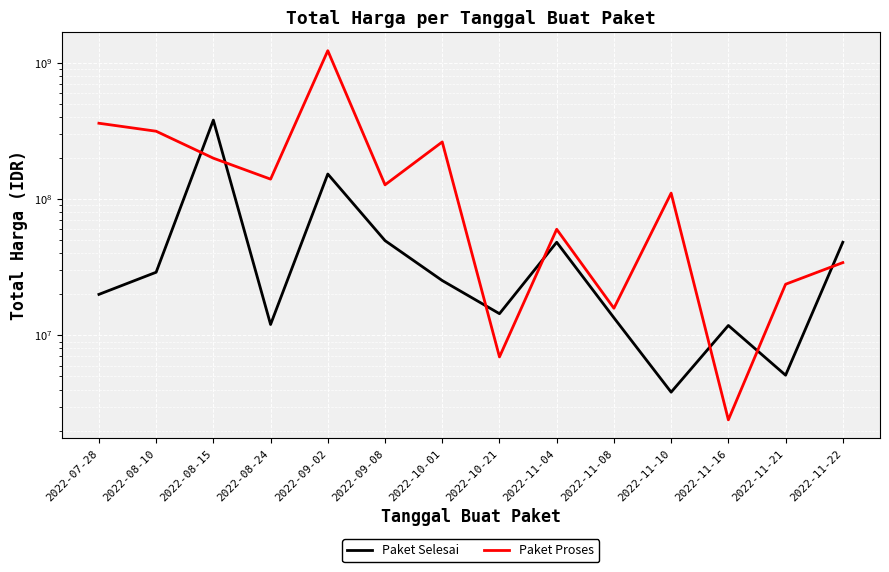

What is the label of the 6th point from the right?

2022-11-04